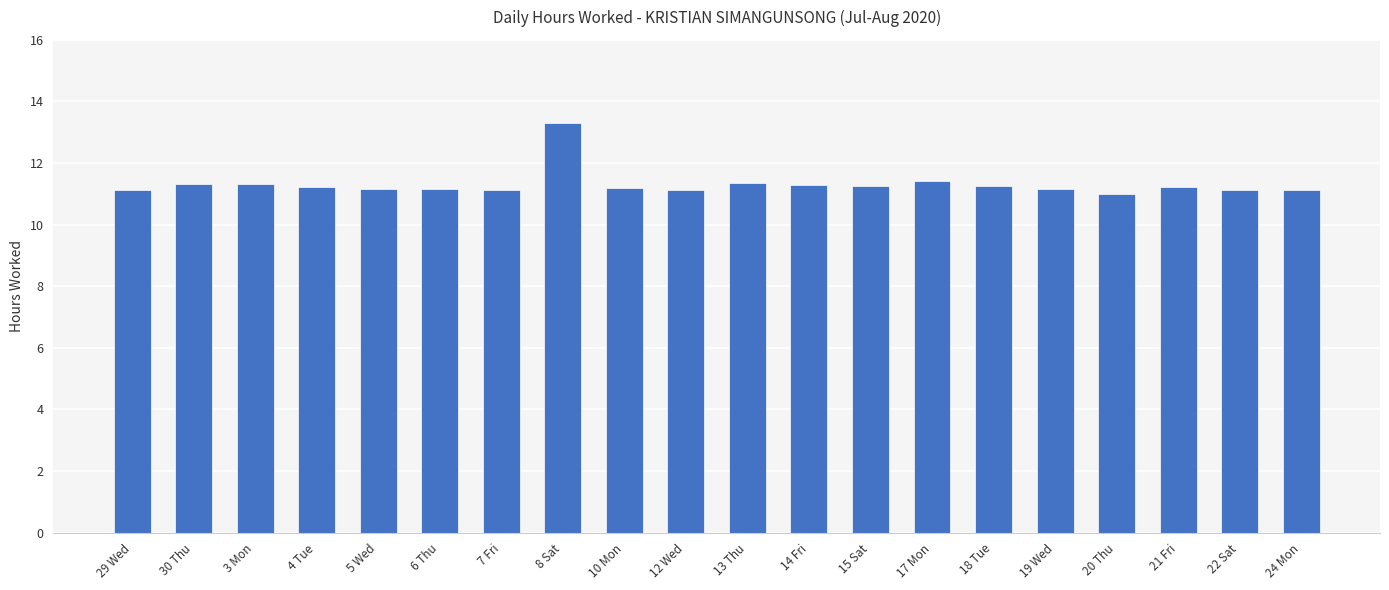

What is the change in value from 3 Mon to 22 Sat?

-0.2